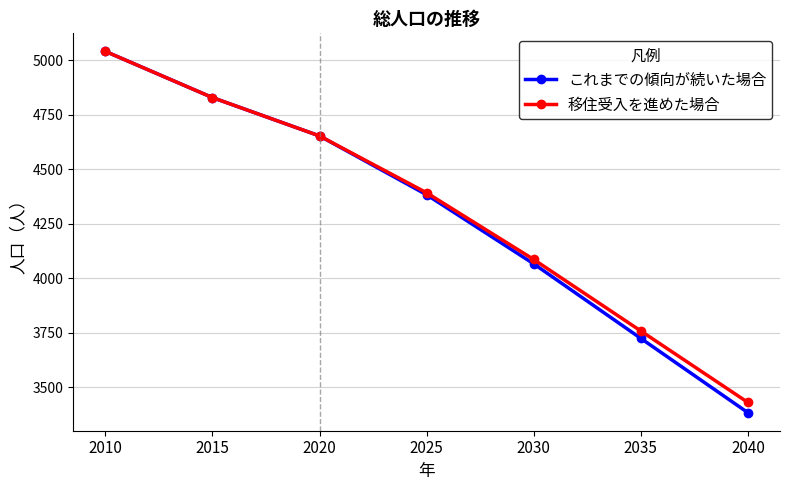

Reading left to right, what are all the values shown in this chart?

これまでの傾向が続いた場合: 5041	4829	4653	4383	4066	3724	3383
移住受入を進めた場合: 5041	4829	4653	4392	4086	3758	3430